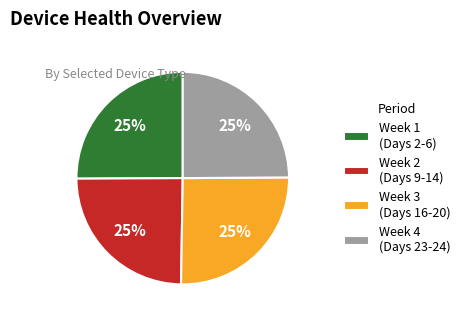

Is there any slice that represents more than half of the pie?

No